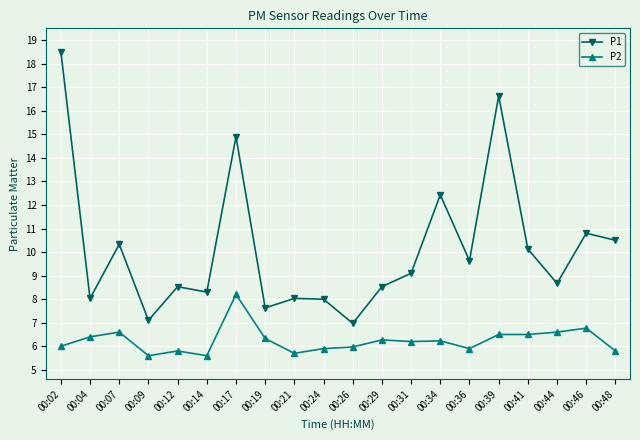

What is the difference between the maximum and minimum values in the P2 series?

2.6